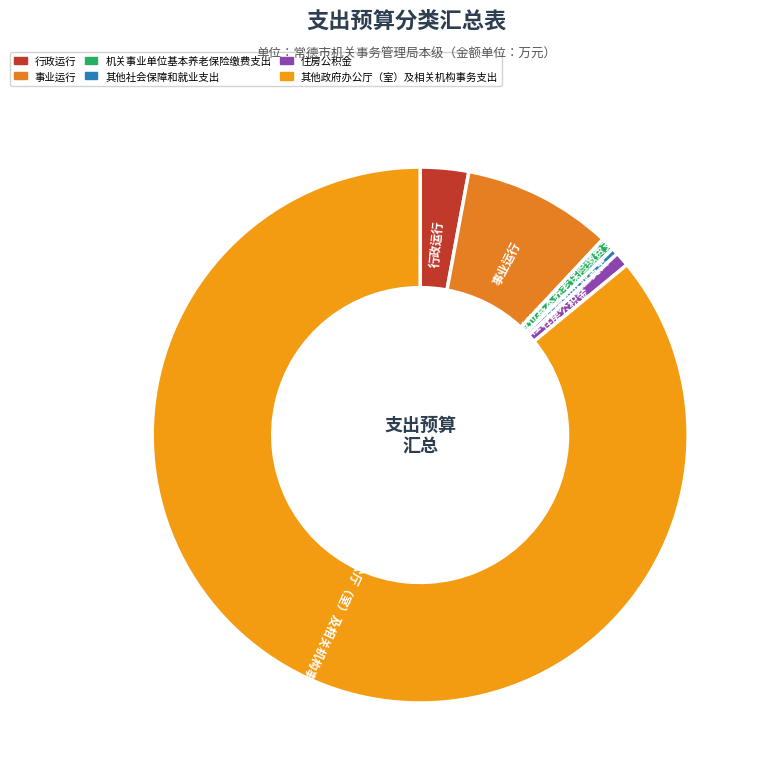

Count the number of slices in the pie.

6